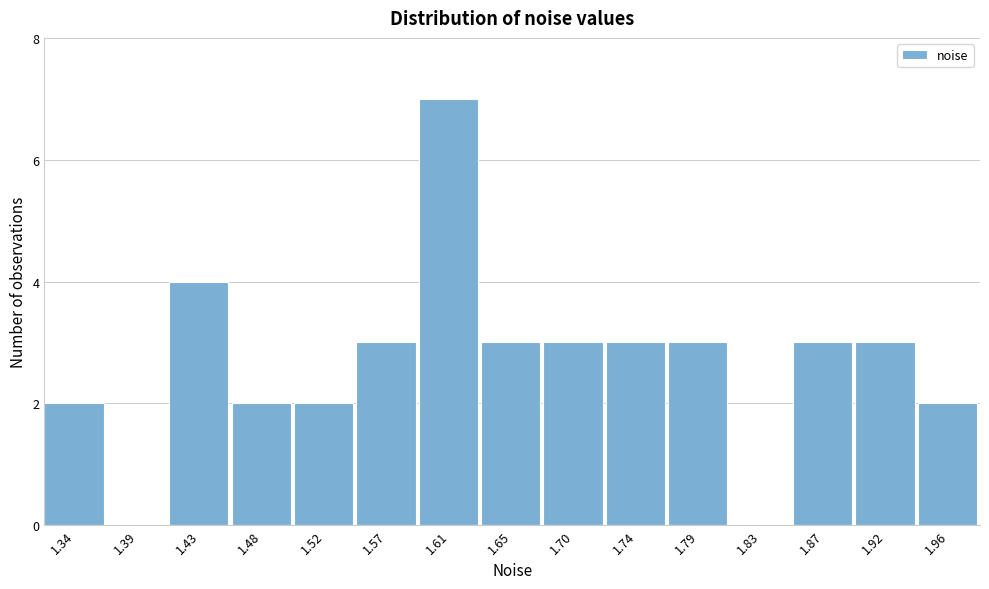

Reading left to right, extract all data points from this chart.

1.34=2	1.39=0	1.43=4	1.48=2	1.52=2	1.57=3	1.61=7	1.65=3	1.70=3	1.74=3	1.79=3	1.83=0	1.87=3	1.92=3	1.96=2